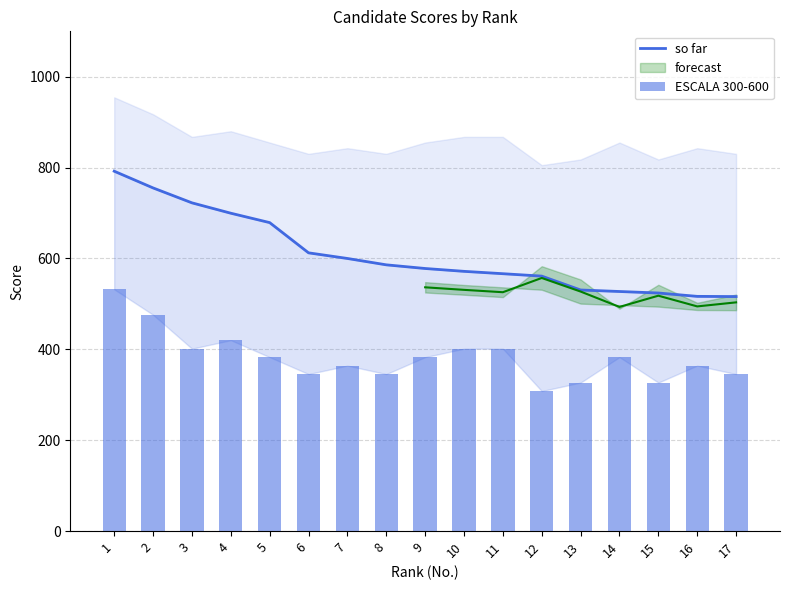

How many data points in ESCALA 300-600 are above 382?

9